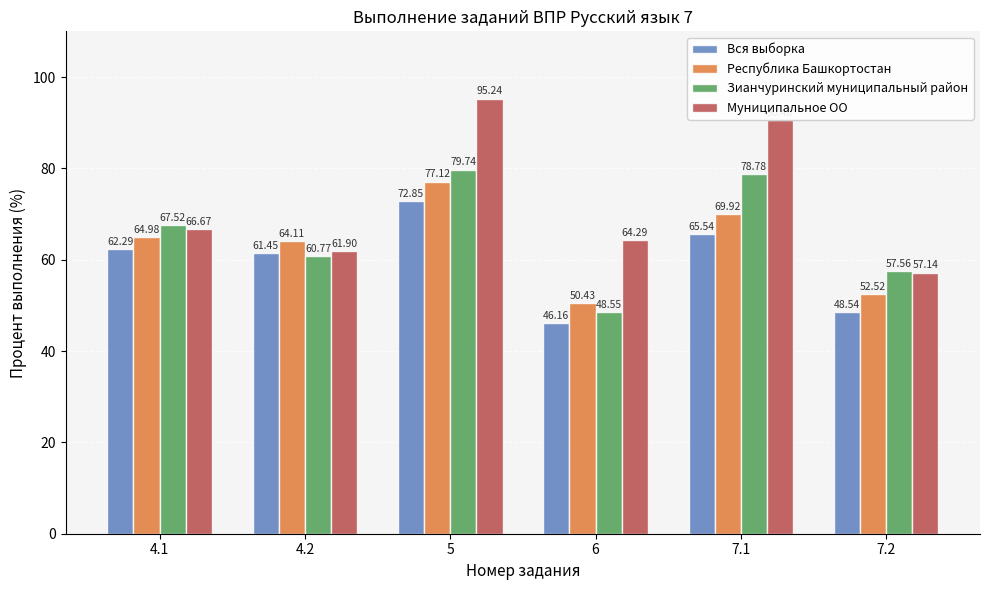

What is the total value across all series at 6?

209.4